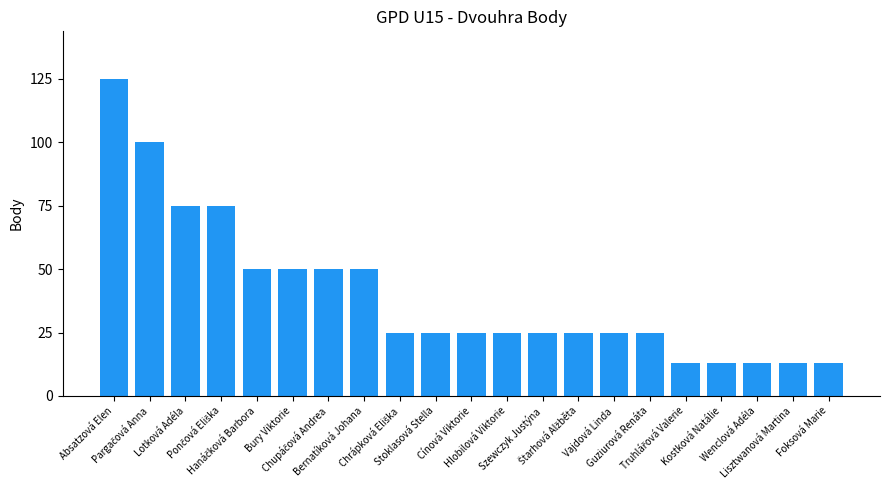

The chart shows a value of 13 at Lisztwanová Martina. True or false?

True